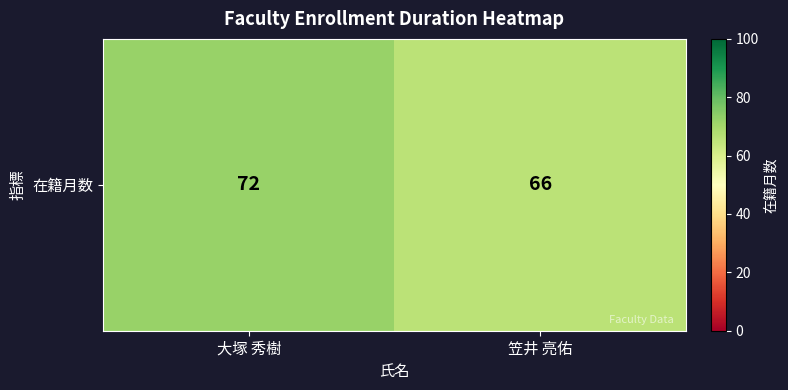

How many series are shown in this chart?

1